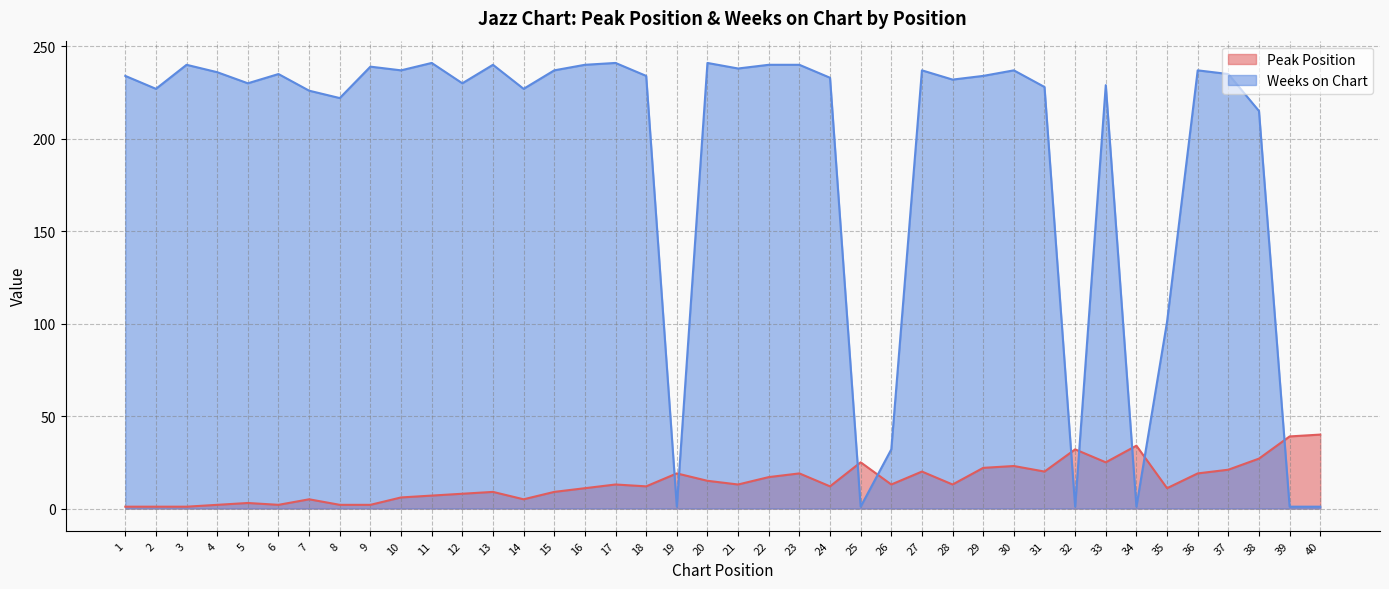

How many data points in Weeks on Chart are less than 234?

19